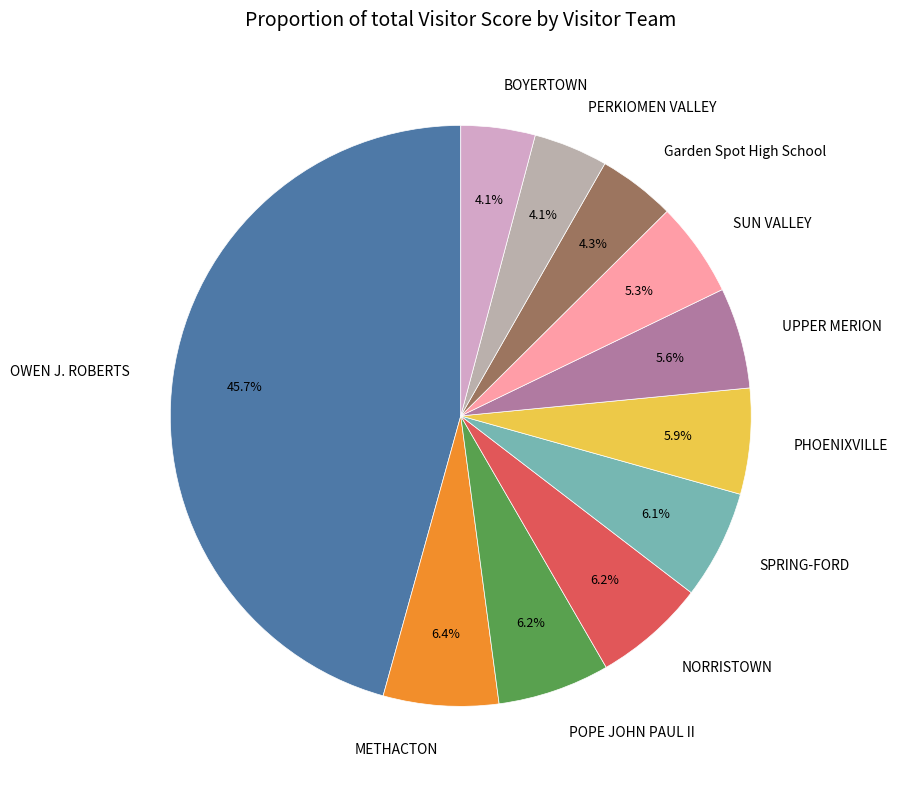

Which category has the biggest portion of the pie?

OWEN J. ROBERTS